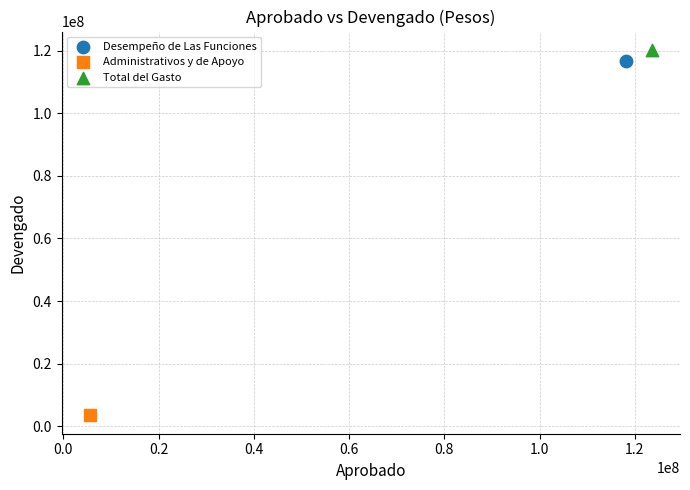

What are all the series names shown in the legend?

Desempeño de Las Funciones, Administrativos y de Apoyo, Total del Gasto